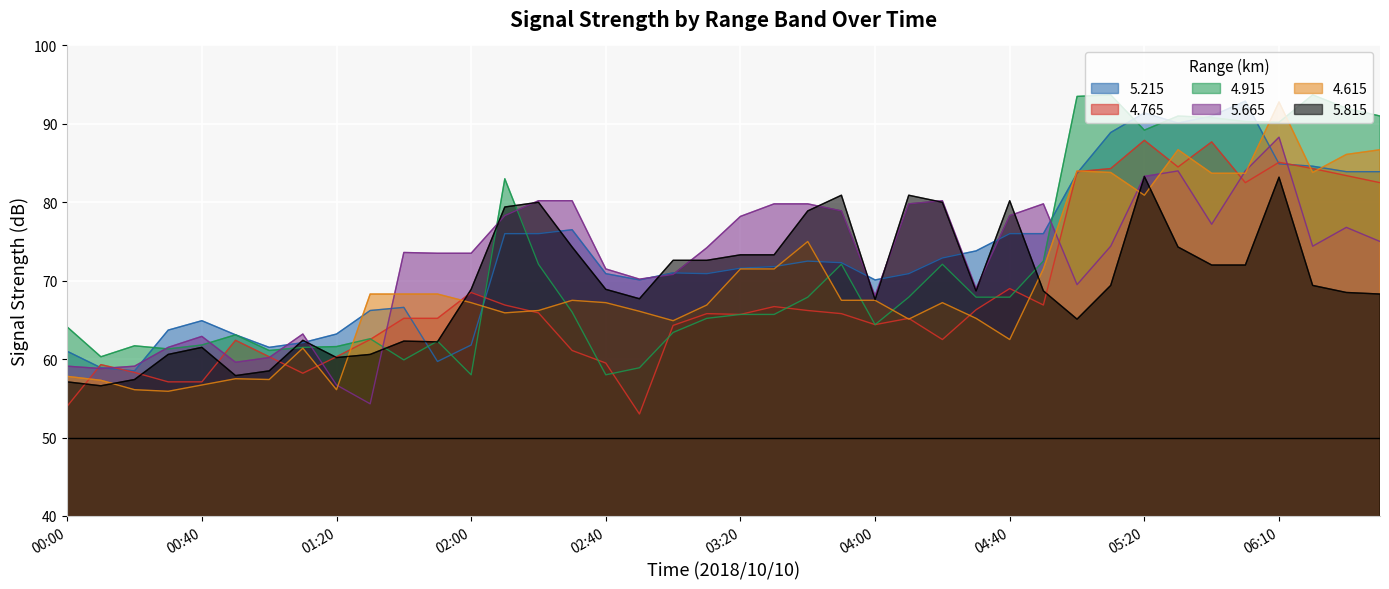

What is the highest value of the   5.215 series?

92.9